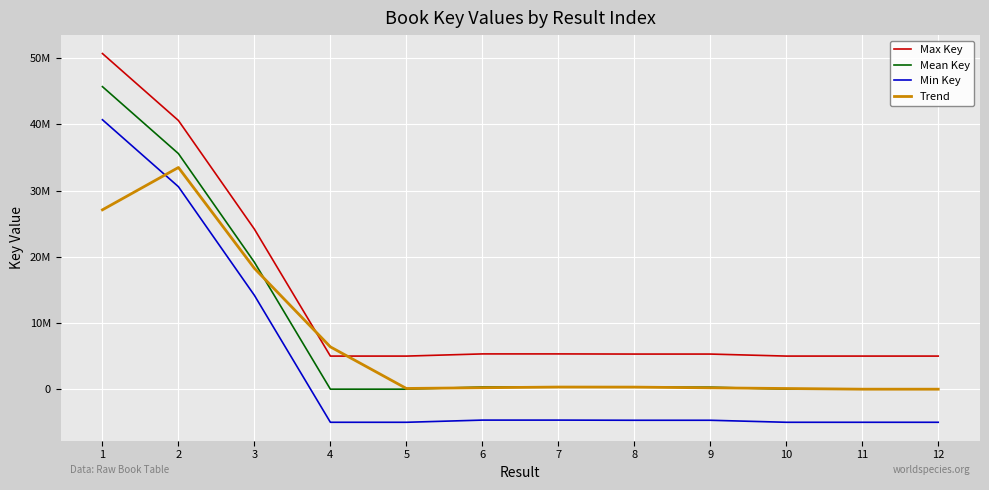

Which series has the largest total across all categories?

Max Key